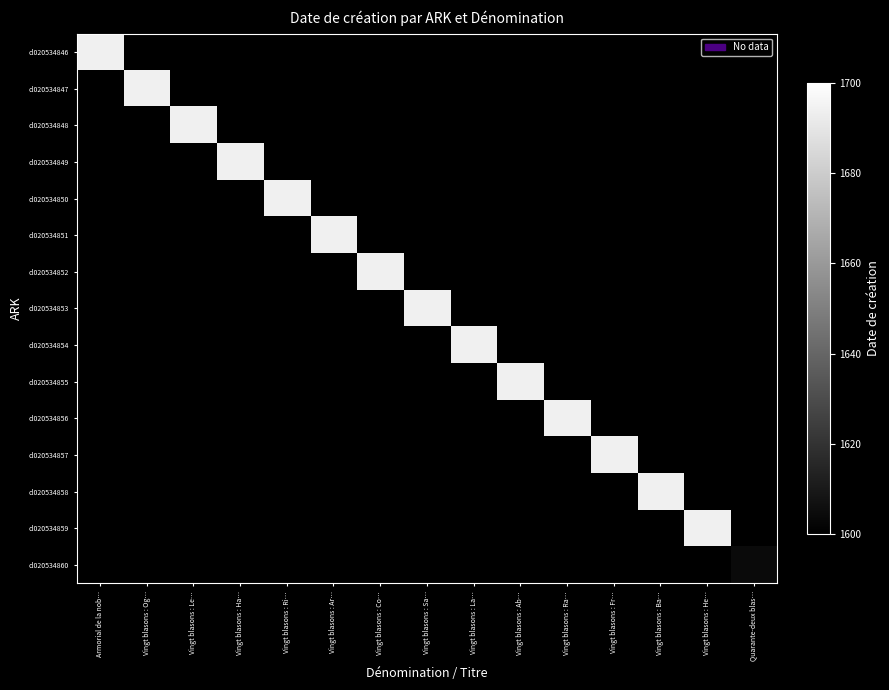

How many series are shown in this chart?

15